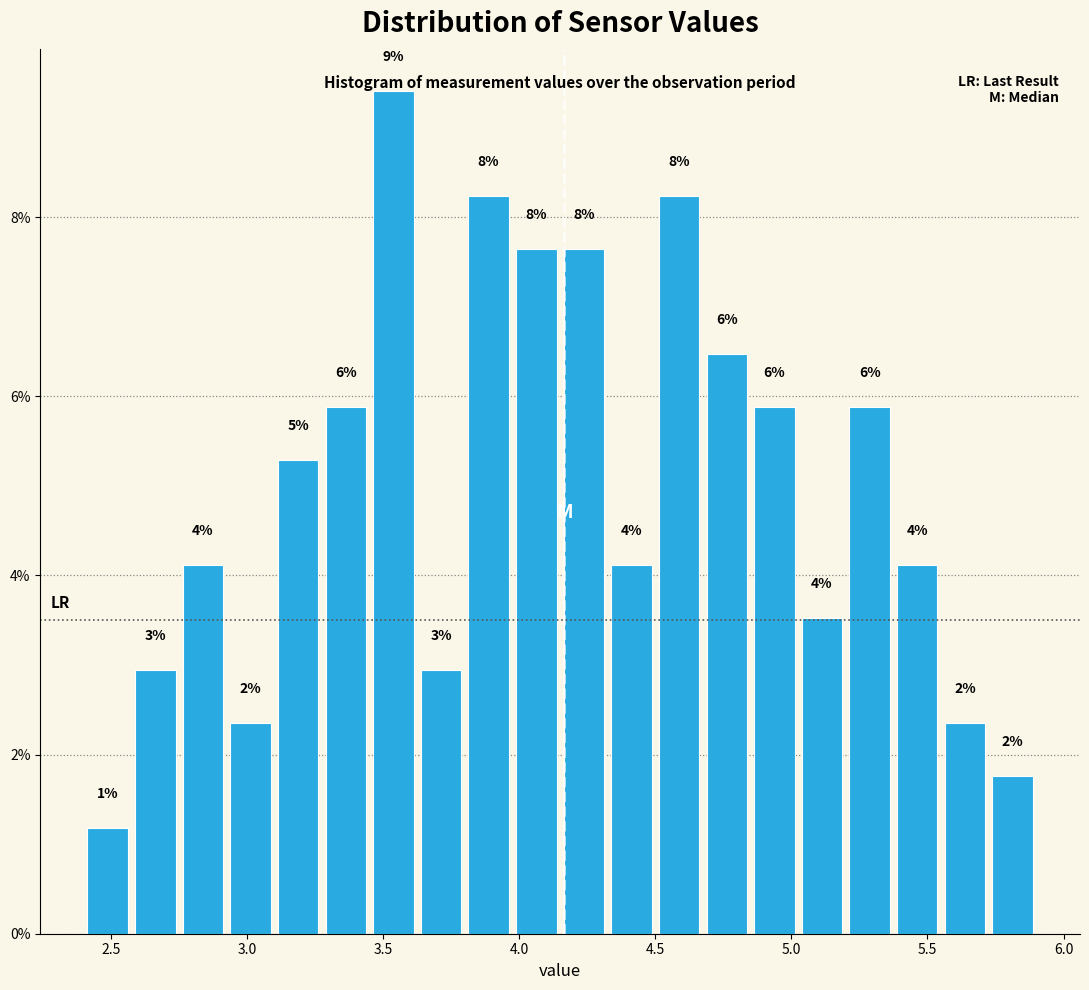

Around what value on the x-axis is the tallest bar? Give the approximate position of its centre, as read against the axis.

3.55